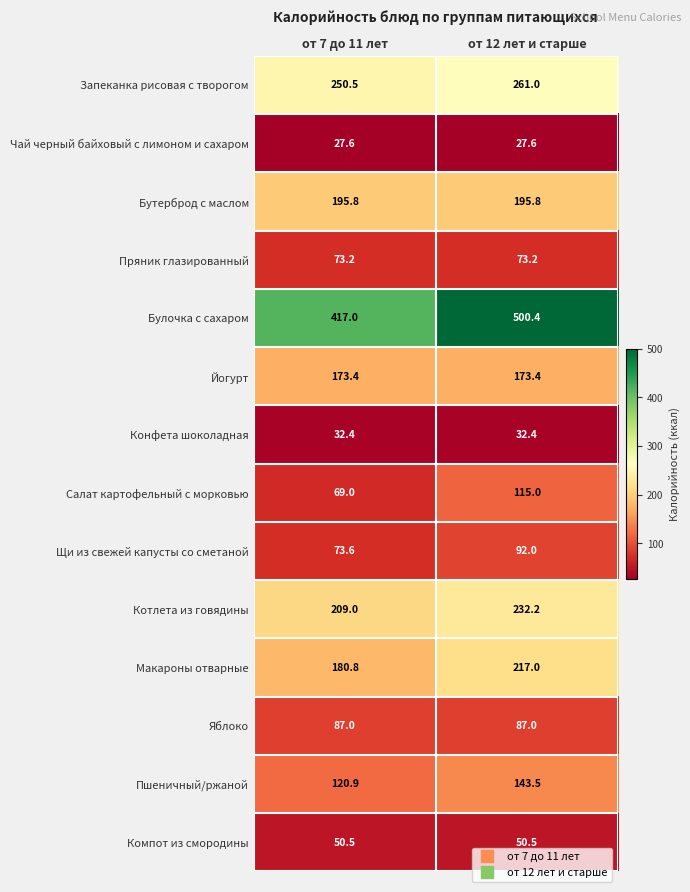

The value of Чай черный байховый с лимоном и сахаром at от 12 лет и старше is 44.4. True or false?

False